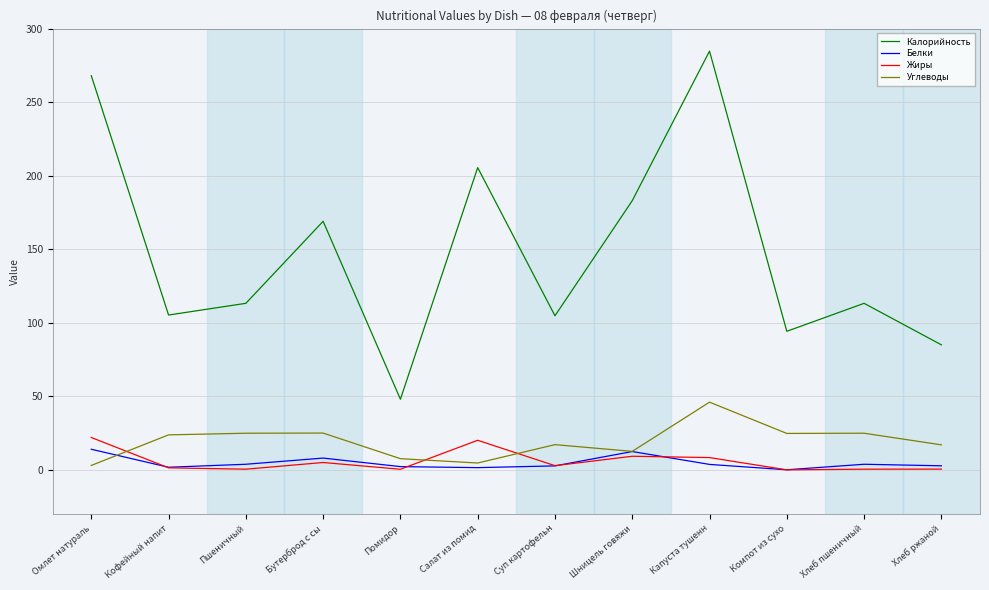

What is the difference between the maximum and minimum values in the Жиры series?

22.0